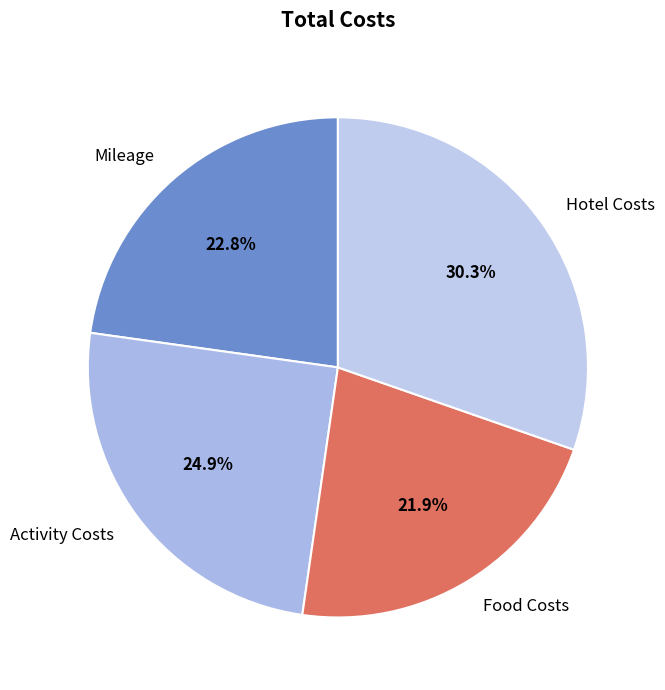

Does any single category account for the majority?

No